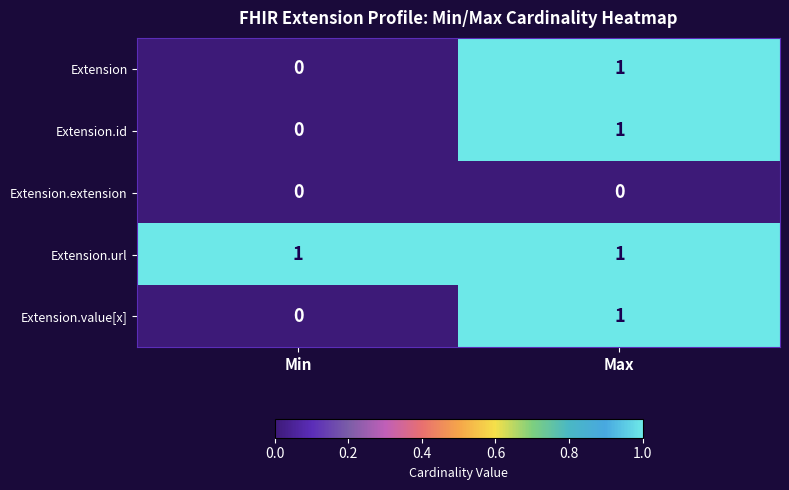

At which category is the sum across all series the highest?

Max